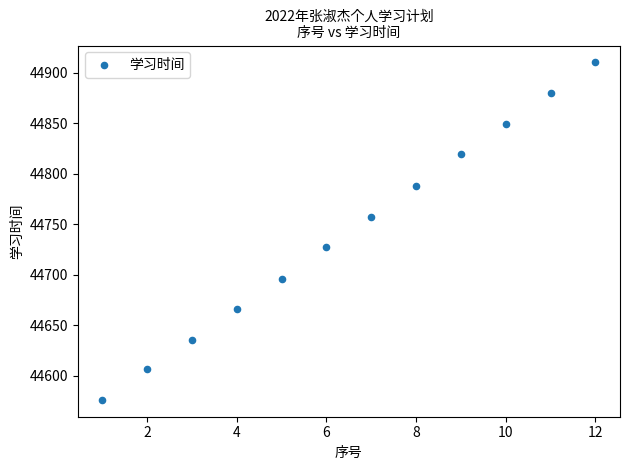

What is the average X value?

6